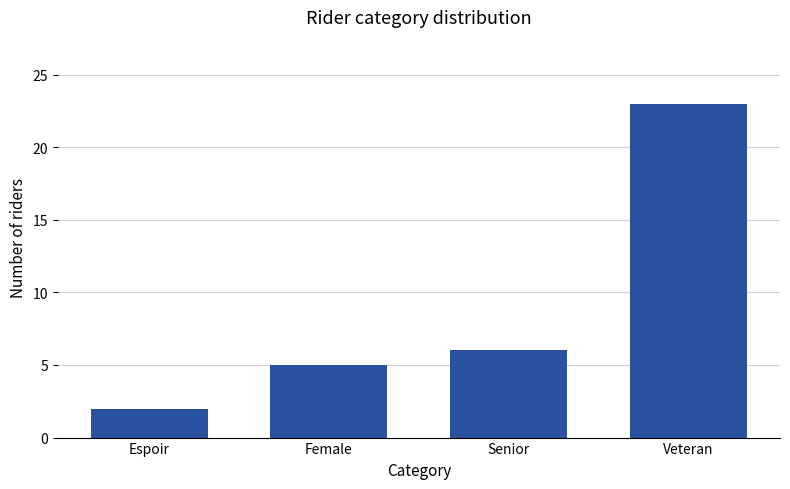

Which label corresponds to the largest value in the chart?

Veteran